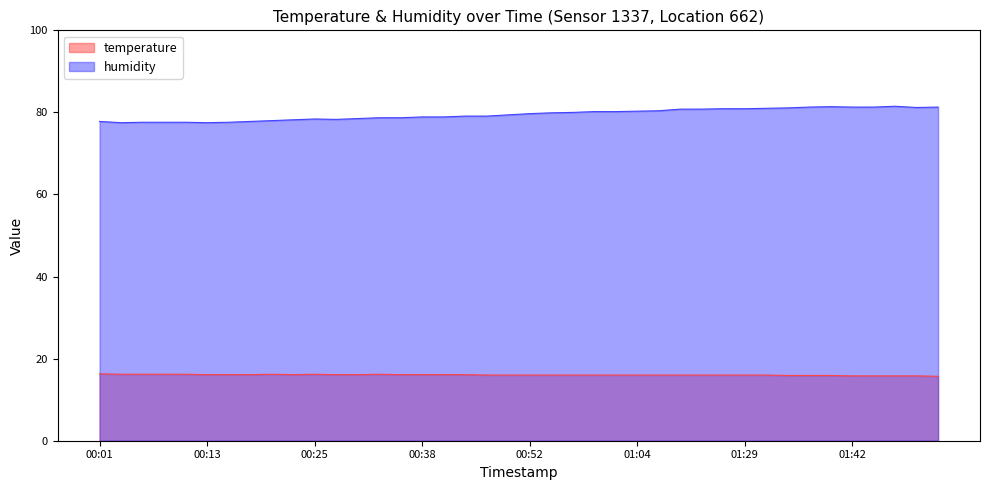

What is the lowest value of the humidity series?

77.5